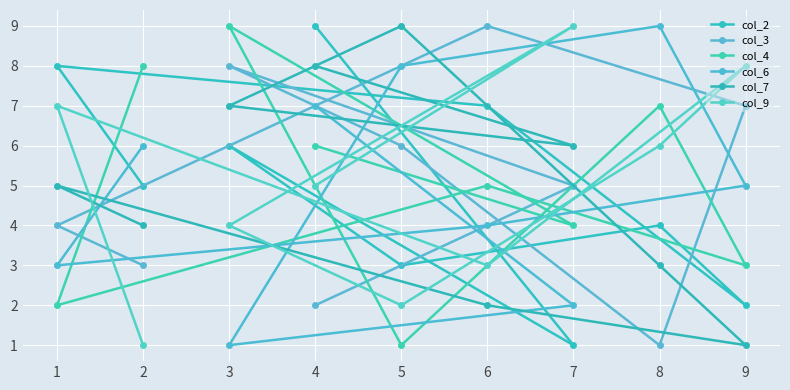

What is the smallest value displayed?

1